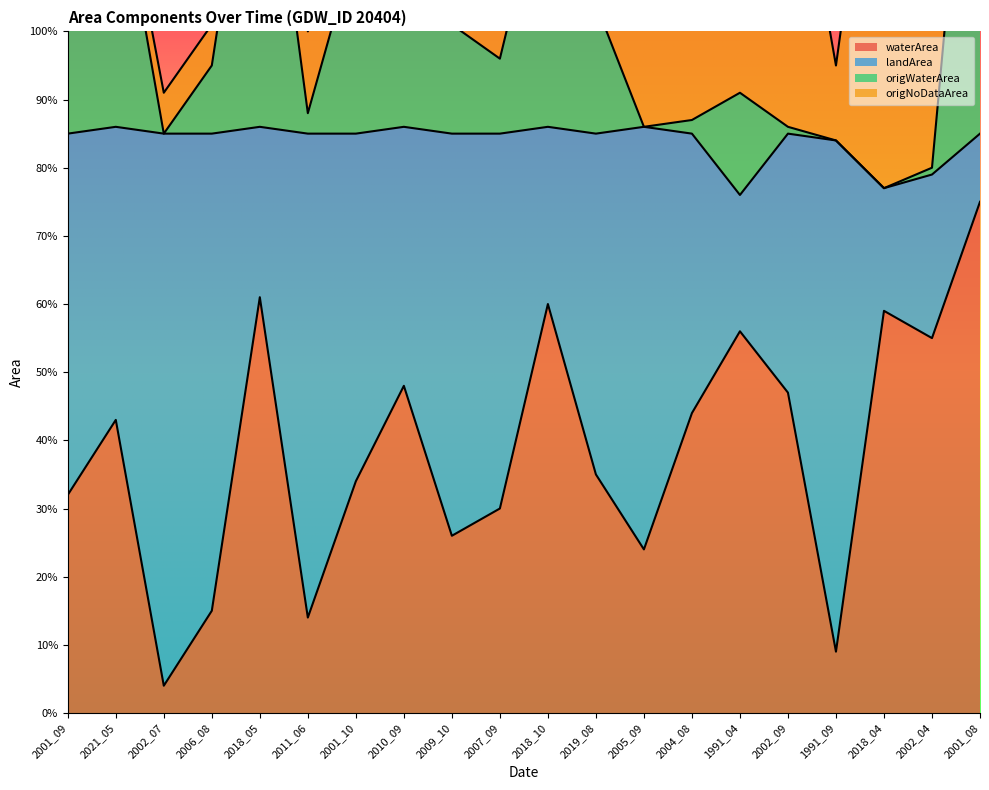

Where is origWaterArea nearest to the value 1?

2009_10